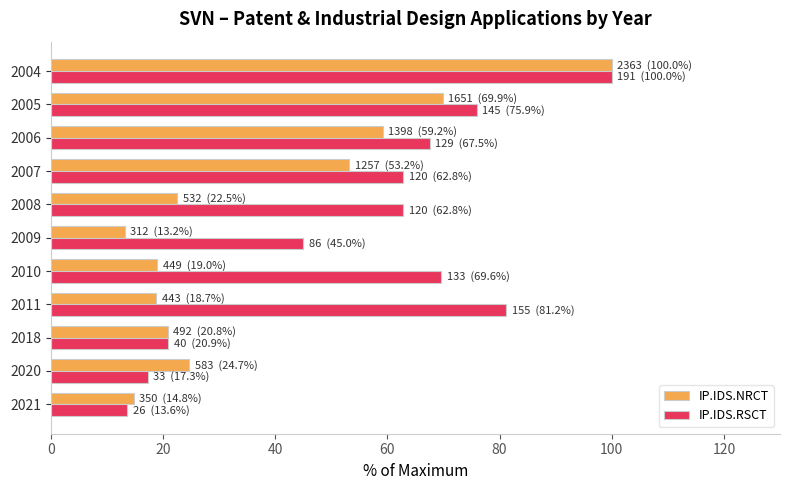

Which series has the largest total across all categories?

IP.IDS.RSCT